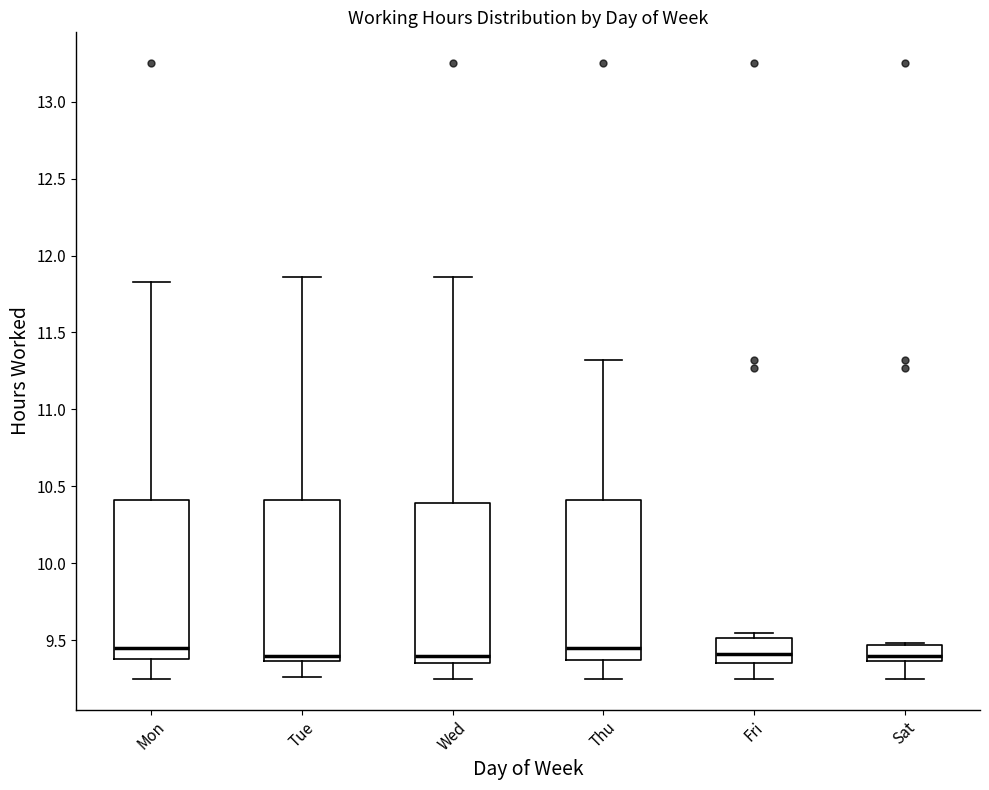

Reading left to right, read every box against the y-axis: the position of its median line, the range the box covers, and the ends of its whiskers. The values are not printed on the chart, so give them approximately, as read against the axis.

Mon: median 9.45, box 9.40 to 10.40, whiskers 9.25 to 11.85
Tue: median 9.40, box 9.35 to 10.40, whiskers 9.25 to 11.85
Wed: median 9.40, box 9.35 to 10.40, whiskers 9.25 to 11.85
Thu: median 9.45, box 9.40 to 10.40, whiskers 9.25 to 11.30
Fri: median 9.40, box 9.35 to 9.50, whiskers 9.25 to 9.55
Sat: median 9.40, box 9.35 to 9.45, whiskers 9.25 to 9.50